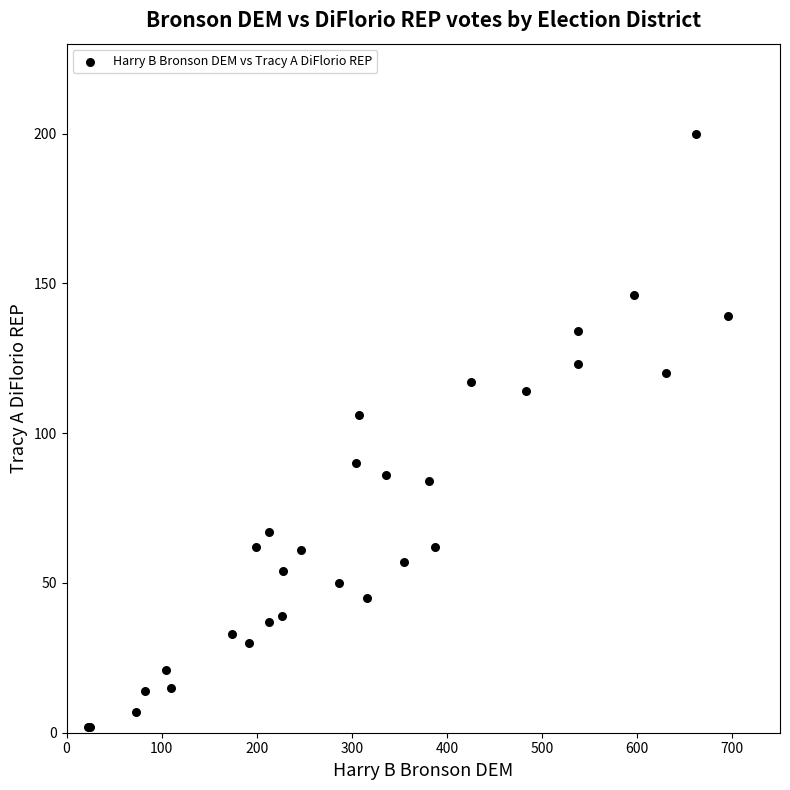

What Y value in the scatter plot is closest to 101?

106